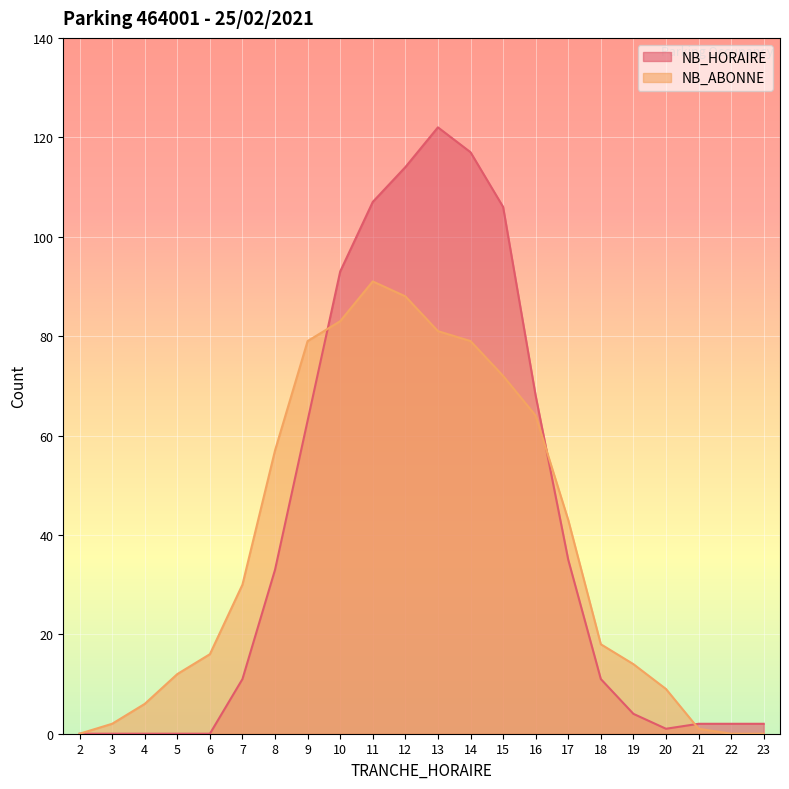

Is it true that NB_ABONNE equals 8 at 19?

False